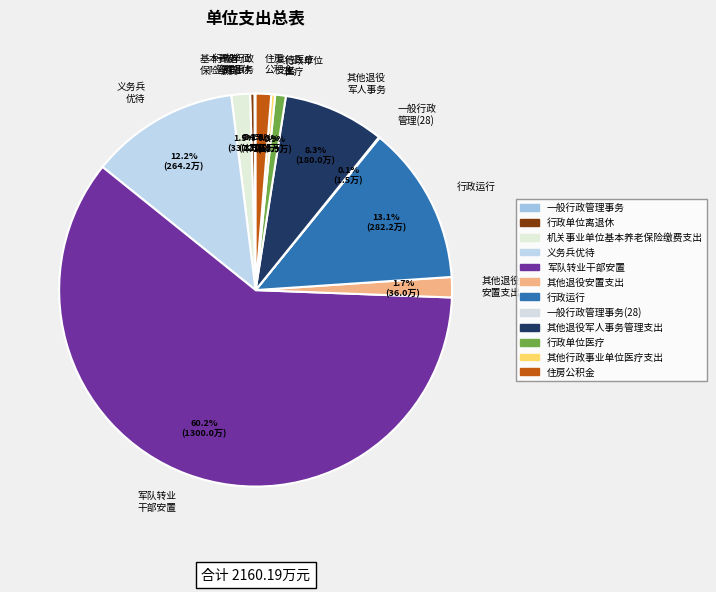

What percentage is NOT represented by 其他退役 军人事务?

91.7%